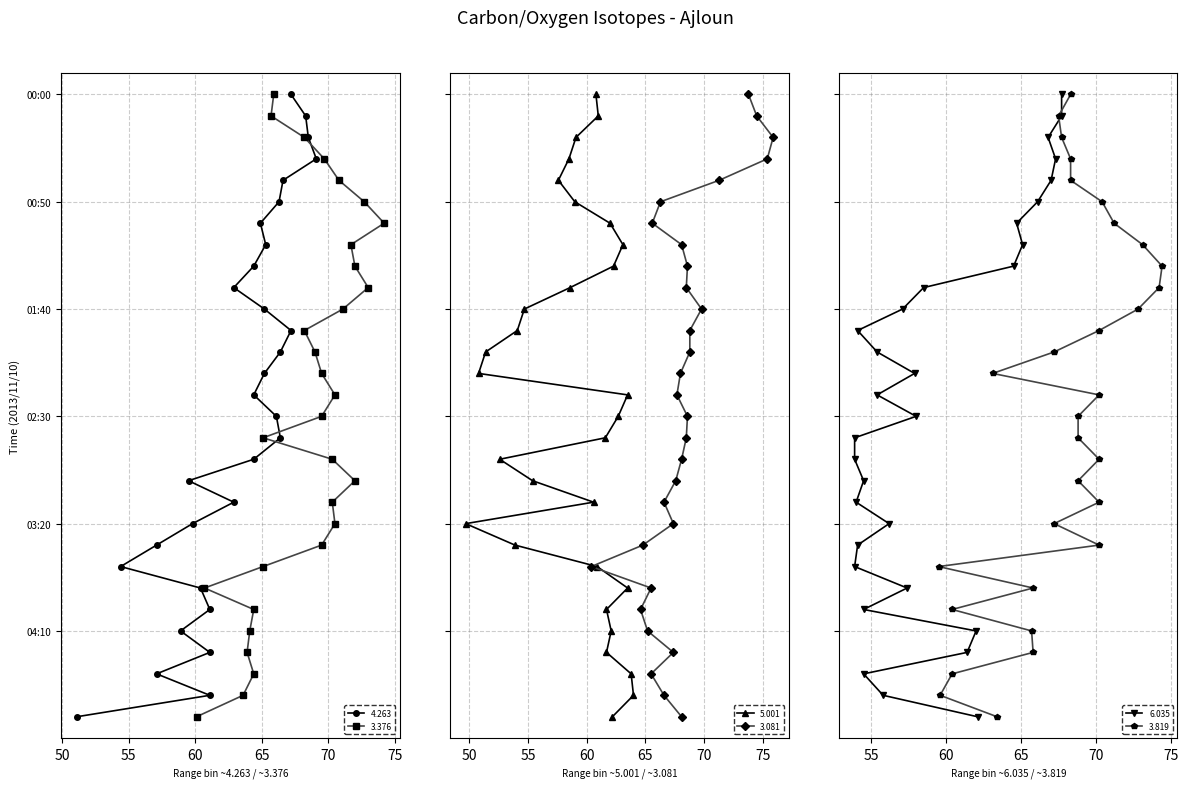

How many categories are shown in the chart?

30